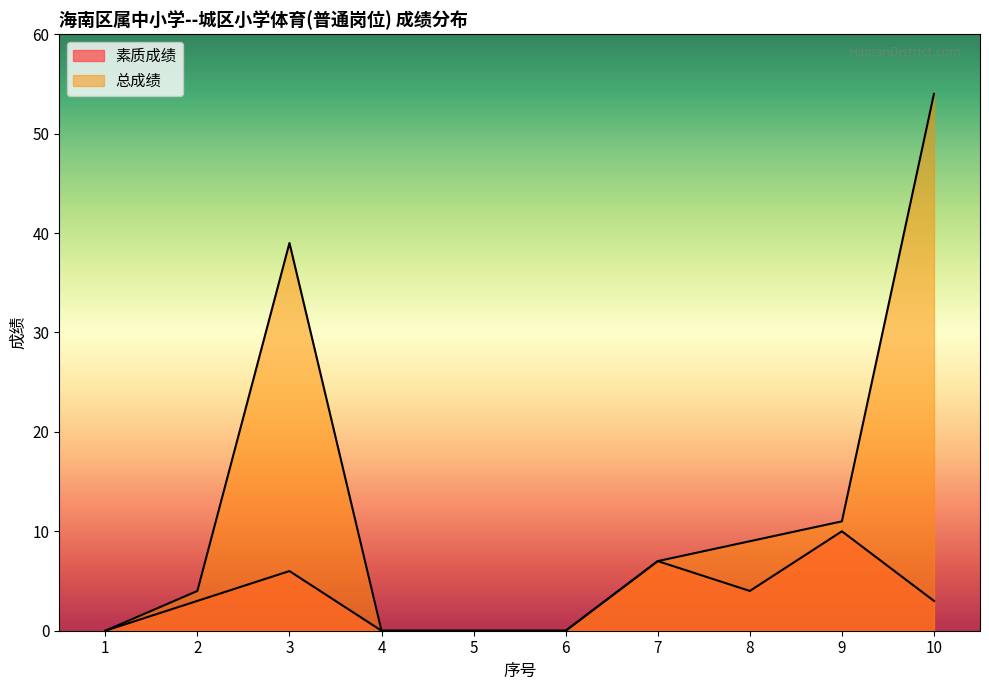

True or false: 总成绩 and 素质成绩 intersect in this chart.

False